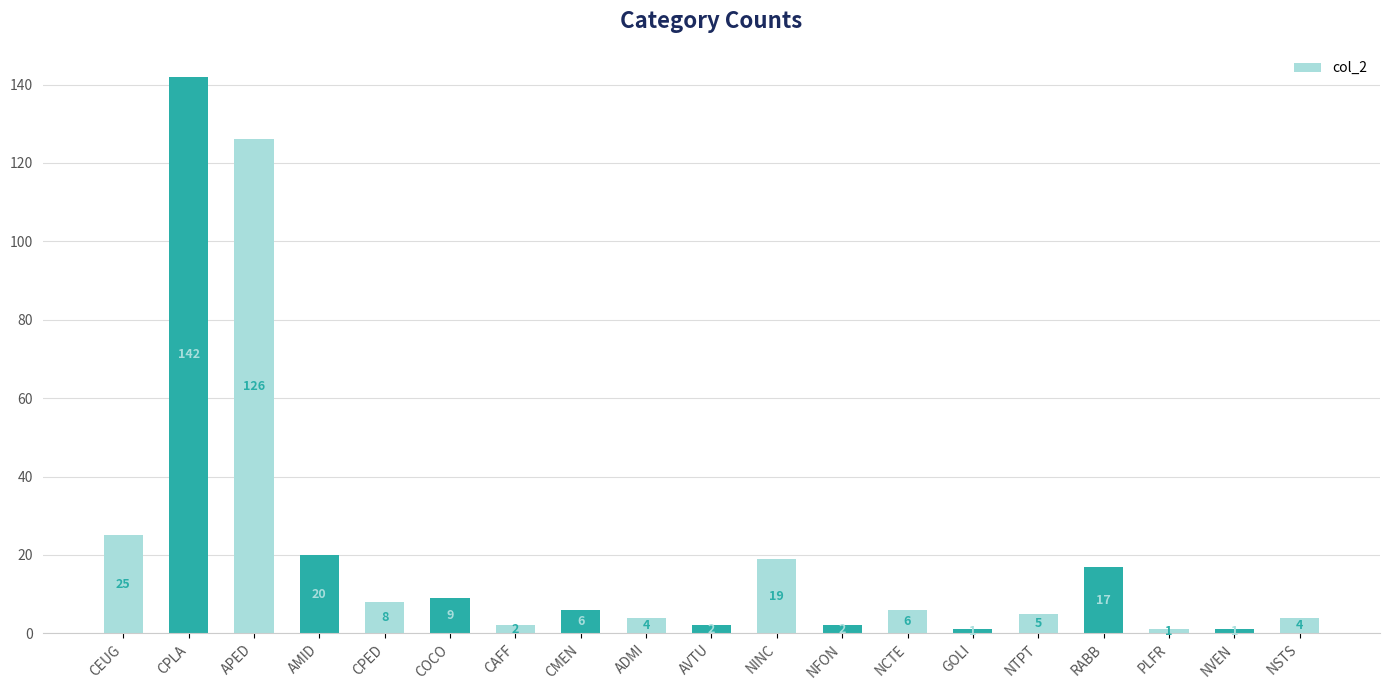

What is the value of the 12th bar from the left?

2